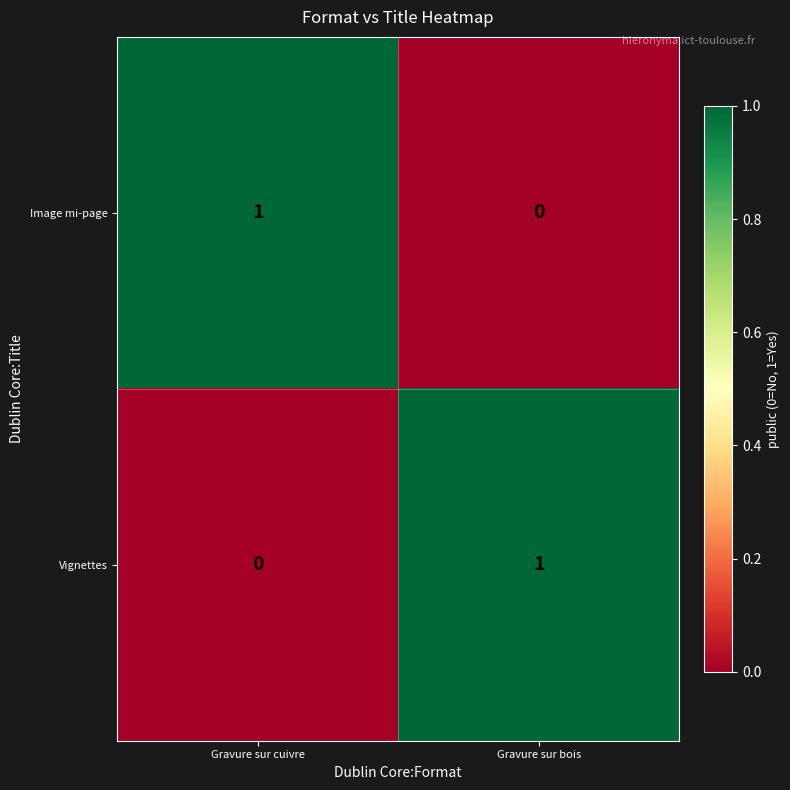

How many values in the Image mi-page series are below 1?

1